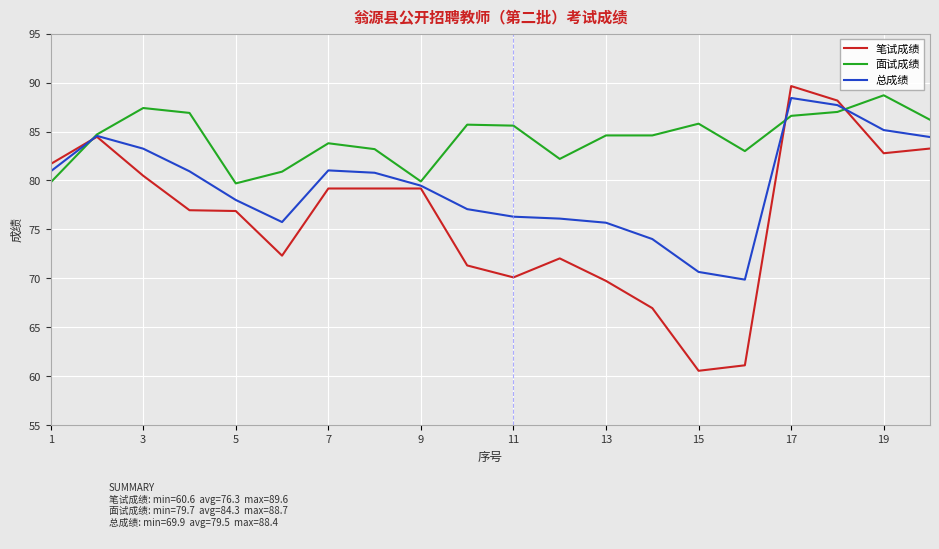

Which series has the widest spread of values?

笔试成绩